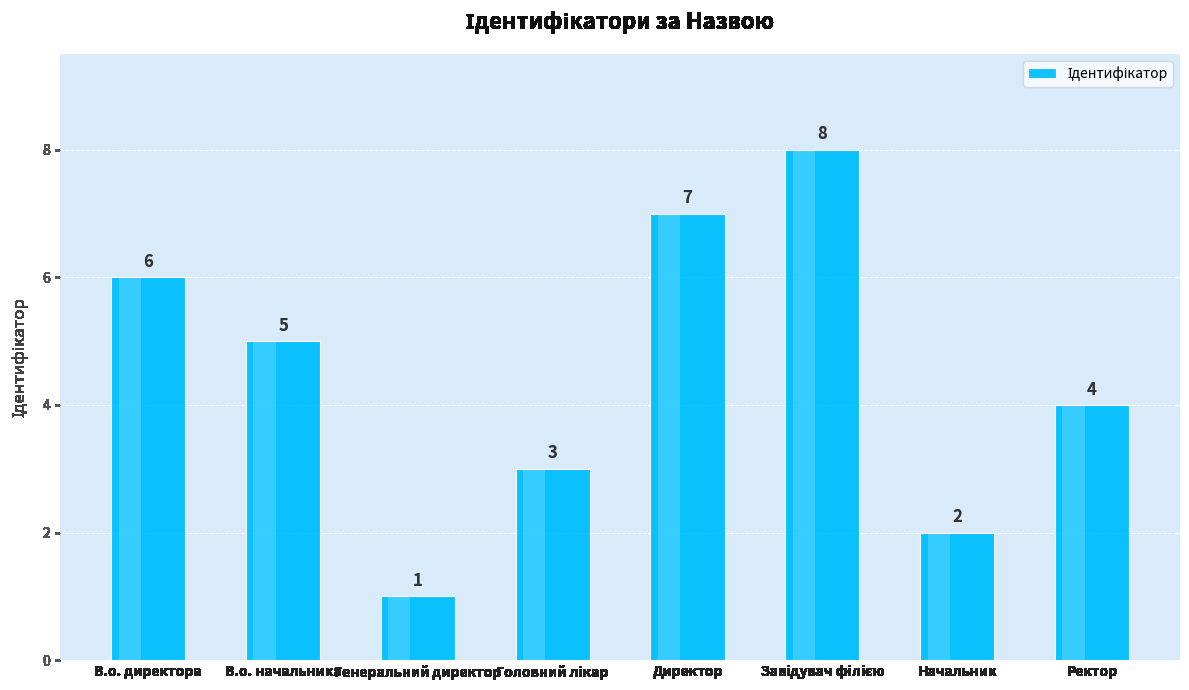

What position from the right is Начальник?

2